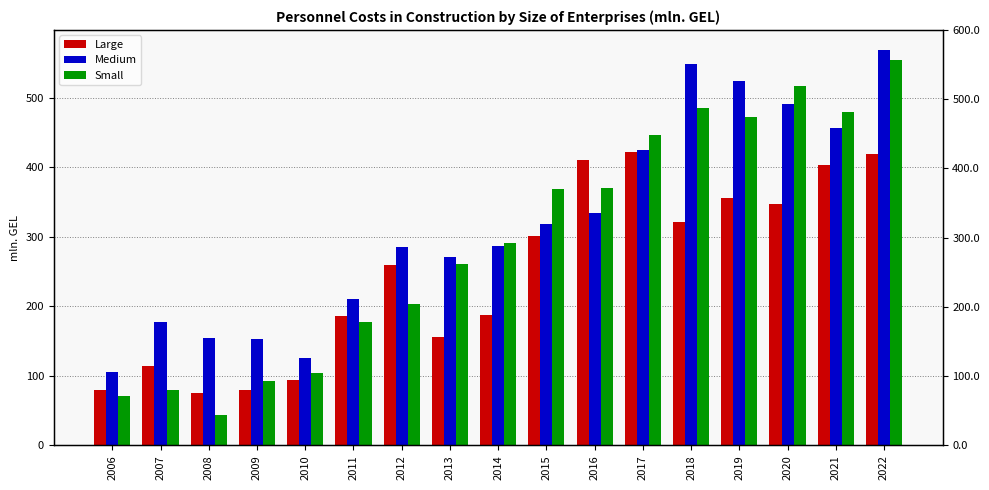

Reading right to left, extract all data points from this chart.

Large: 2022=419.8	2021=402.9	2020=347.8	2019=355.7	2018=321.5	2017=422.6	2016=410.4	2015=301.3	2014=187.5	2013=156.1	2012=259.4	2011=185.6	2010=93.9	2009=80.1	2008=74.7	2007=114.6	2006=79.9
Medium: 2022=569.3	2021=457.0	2020=491.6	2019=524.2	2018=549.1	2017=424.9	2016=335.1	2015=318.1	2014=287.2	2013=271.2	2012=285.0	2011=211.3	2010=126.1	2009=152.4	2008=154.2	2007=177.9	2006=105.9
Small: 2022=554.5	2021=480.3	2020=516.4	2019=472.2	2018=485.8	2017=446.6	2016=369.8	2015=368.3	2014=290.7	2013=260.3	2012=203.2	2011=177.0	2010=103.8	2009=92.7	2008=43.4	2007=79.5	2006=70.6